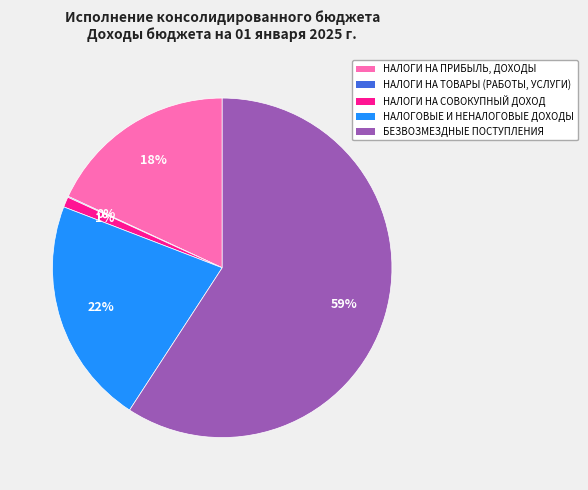

To the nearest percent, what is the average slice percentage?

20%